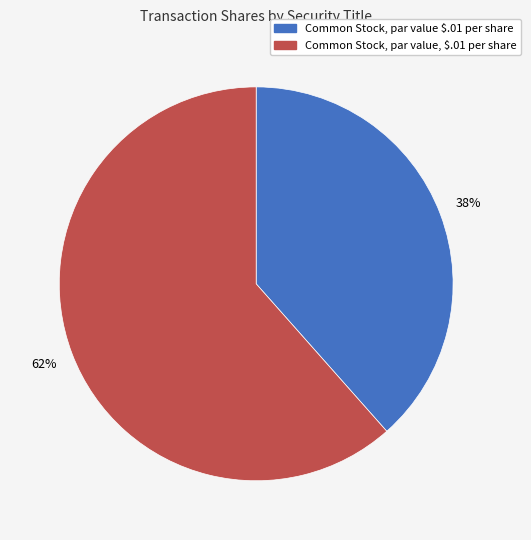

Do Common Stock, par value, $.01 per share and Common Stock, par value $.01 per share together represent more than half of the pie?

Yes